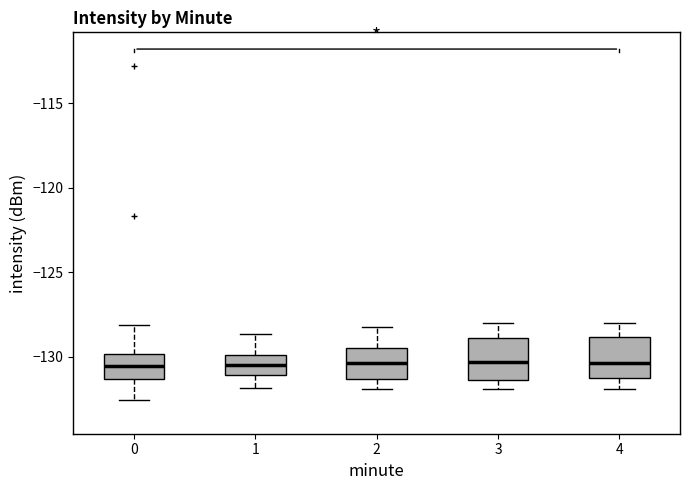

Reading left to right, transcribe this box plot: for each box, give where its median line is, the range the box spans, and where its two whiskers end, as read against the y-axis. The values are not printed on the chart, so give them approximately, as read against the axis.

0: median -130.5, box -131.5 to -130.0, whiskers -132.5 to -128.0
1: median -130.5, box -131.0 to -130.0, whiskers -132.0 to -128.5
2: median -130.5, box -131.5 to -129.5, whiskers -132.0 to -128.0
3: median -130.5, box -131.5 to -129.0, whiskers -132.0 to -128.0
4: median -130.5, box -131.0 to -129.0, whiskers -132.0 to -128.0